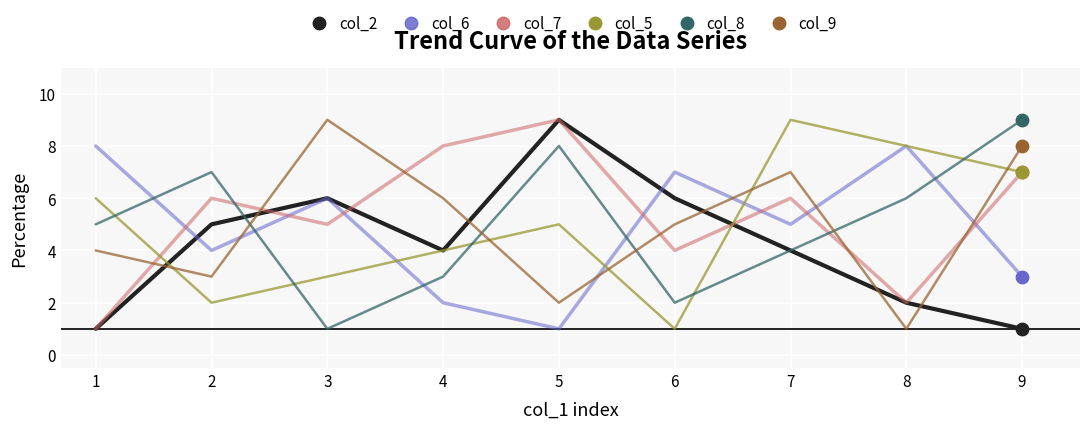

Which series changed the most between 2 and 8?

col_5